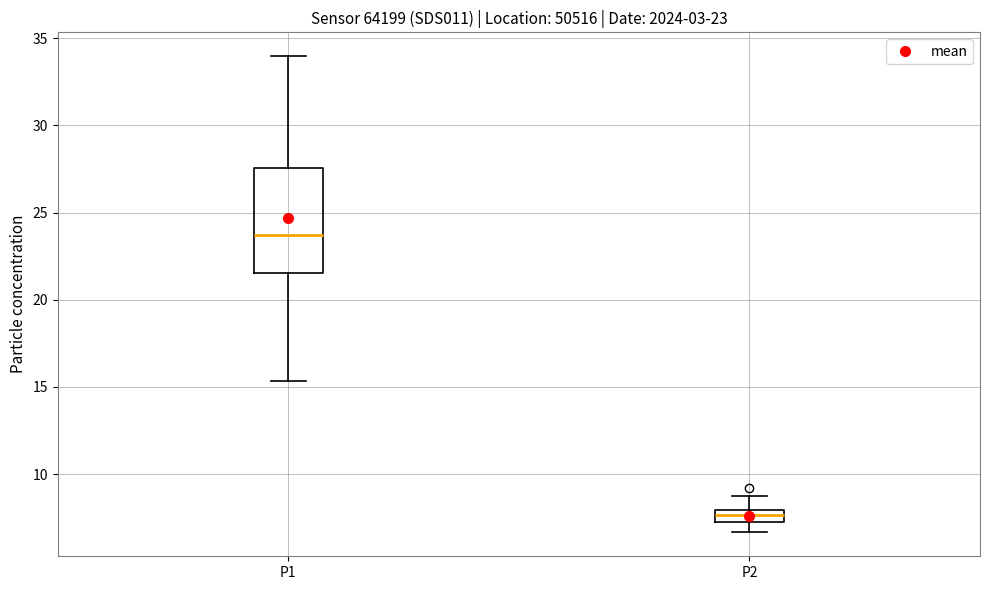

Which box's median line is the highest?

P1